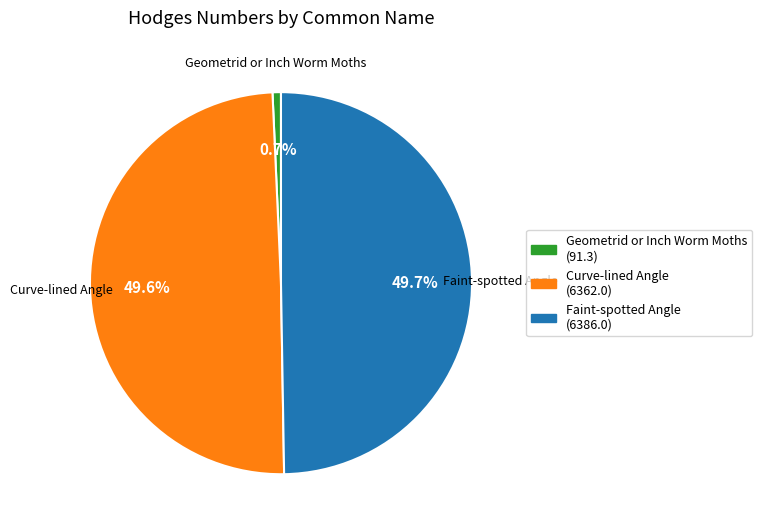

To the nearest percent, what percentage of the pie is Geometrid or Inch Worm Moths?

1%